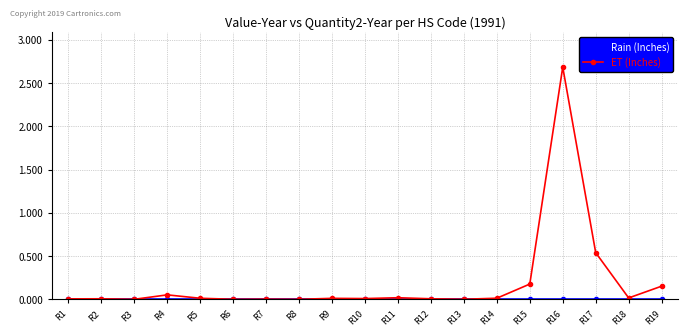

True or false: ET (Inches) has more than 1 interior local peaks.

True